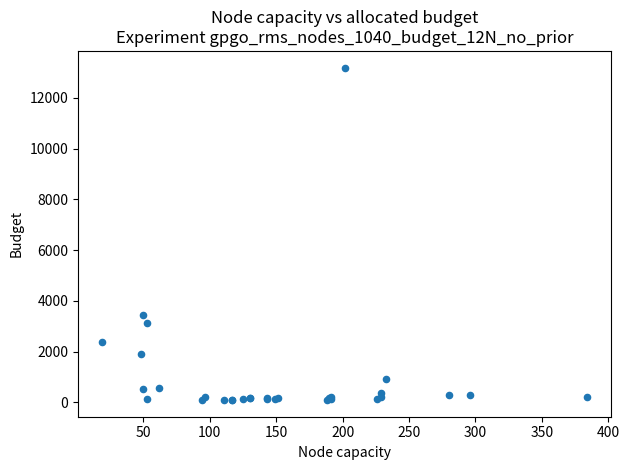

What Y value in the scatter plot is closest to 6644?

3461